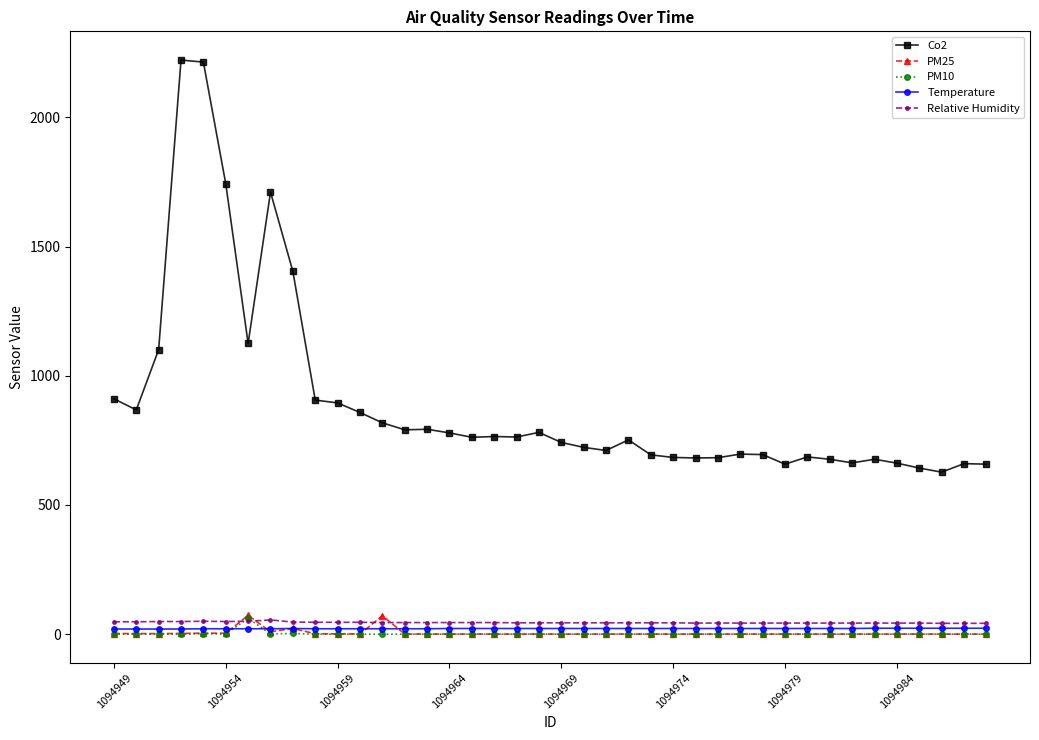

True or false: Temperature and Co2 intersect in this chart.

False